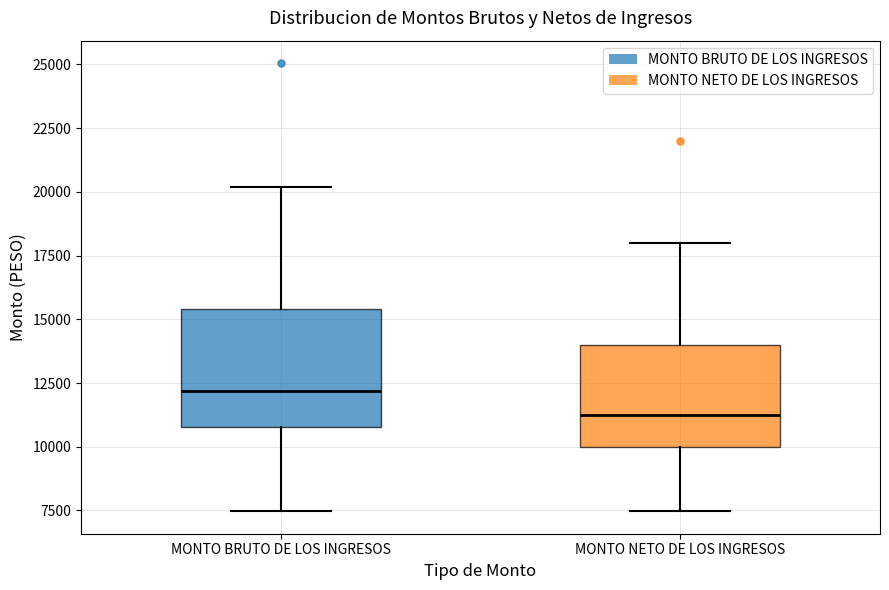

Which box is the tallest, from its lower edge to its upper edge?

MONTO BRUTO DE LOS INGRESOS